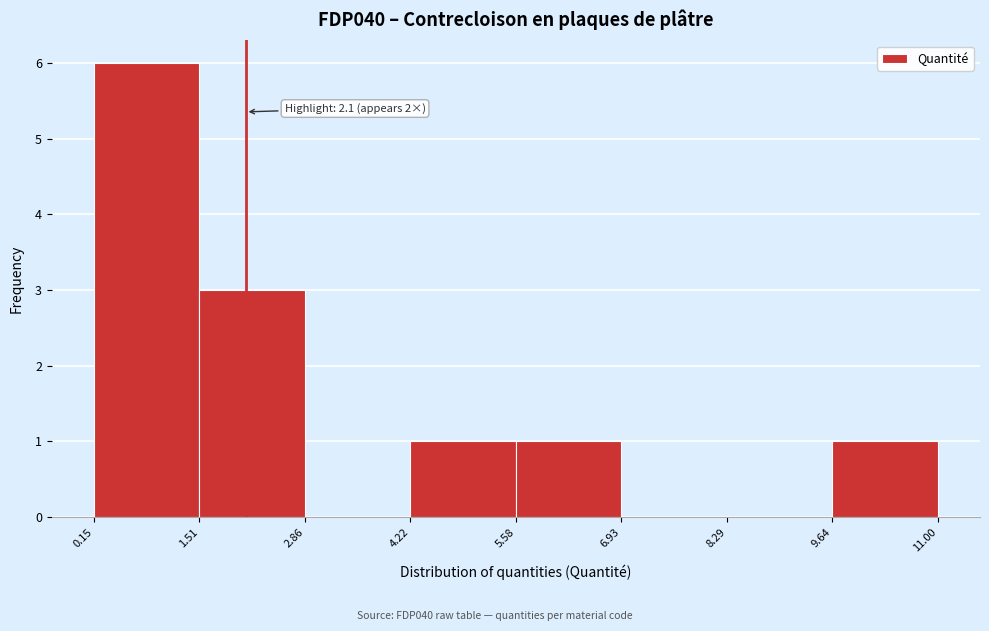

Which range on the x-axis has the tallest bar?

0.15 to 1.51